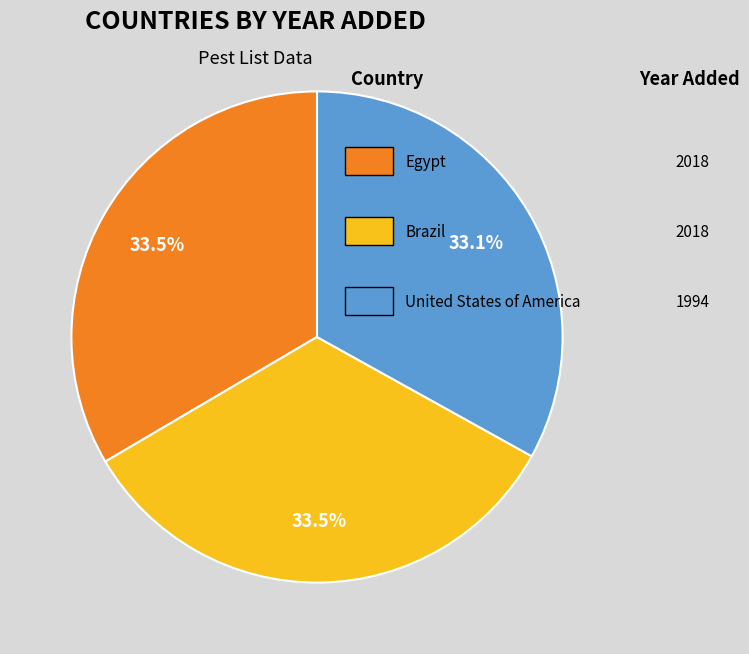

Is there any slice that represents more than half of the pie?

No